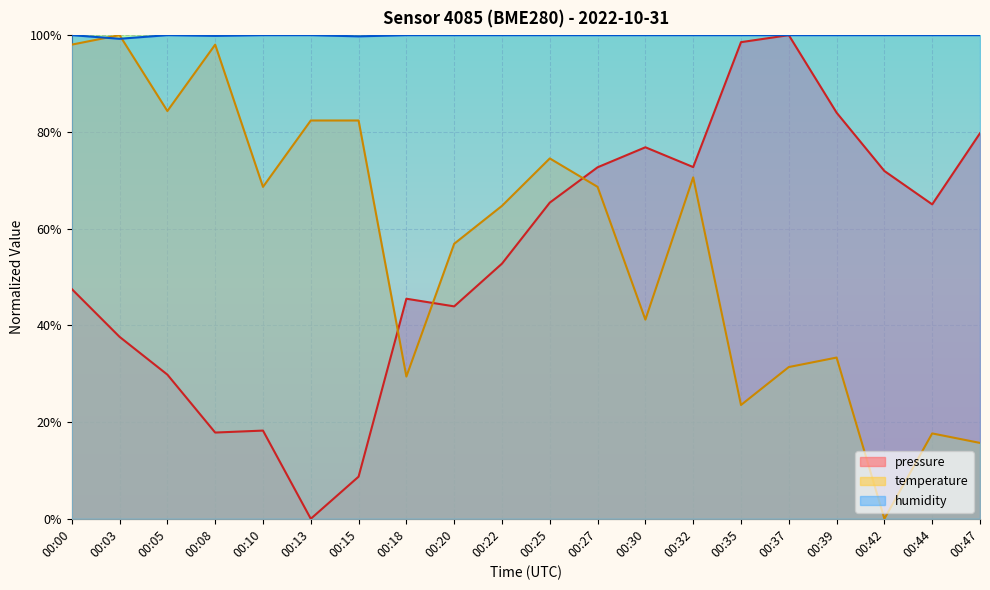

What are all the series names shown in the legend?

pressure, temperature, humidity